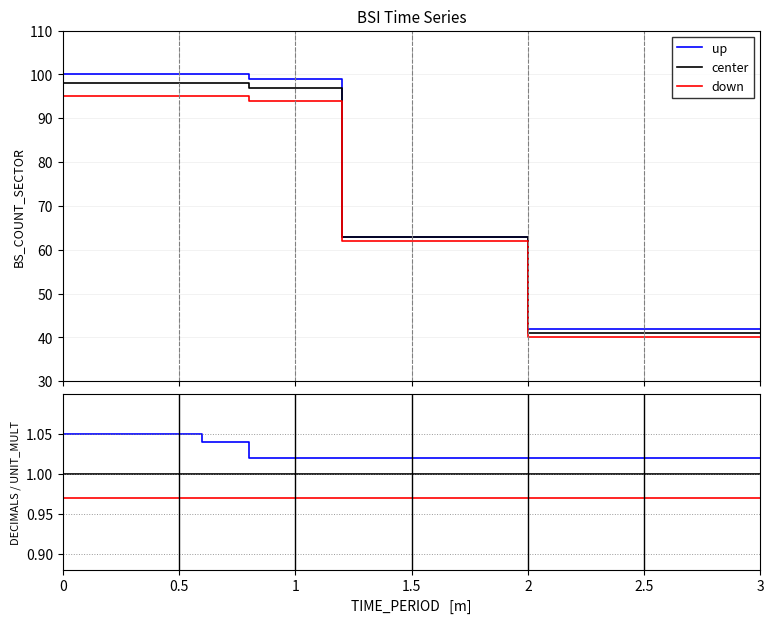

Is it true that up equals 0.5 at 1?

False